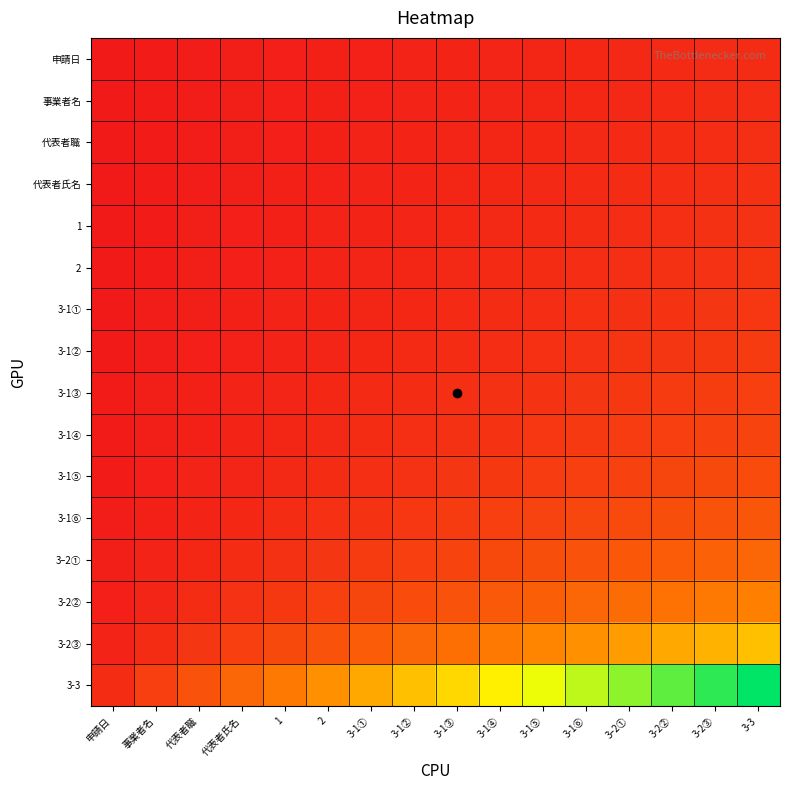

Reading right to left, list all the values displayed in this chart.

申請日: 3-3=1.0	3-2③=0.9	3-2②=0.9	3ｰ2①=0.8	3-1⑥=0.7	3-1⑤=0.7	3-1④=0.6	3-1③=0.6	3-1②=0.5	3-1①=0.4	2=0.4	1=0.3	代表者氏名=0.2	代表者職=0.2	事業者名=0.1	申請日=0.1
事業者名: 3-3=1.1	3-2③=1.0	3-2②=0.9	3ｰ2①=0.9	3-1⑥=0.8	3-1⑤=0.7	3-1④=0.7	3-1③=0.6	3-1②=0.5	3-1①=0.5	2=0.4	1=0.3	代表者氏名=0.3	代表者職=0.2	事業者名=0.1	申請日=0.1
代表者職: 3-3=1.1	3-2③=1.1	3-2②=1.0	3ｰ2①=0.9	3-1⑥=0.9	3-1⑤=0.8	3-1④=0.7	3-1③=0.6	3-1②=0.6	3-1①=0.5	2=0.4	1=0.4	代表者氏名=0.3	代表者職=0.2	事業者名=0.1	申請日=0.1
代表者氏名: 3-3=1.2	3-2③=1.2	3-2②=1.1	3ｰ2①=1.0	3-1⑥=0.9	3-1⑤=0.8	3-1④=0.8	3-1③=0.7	3-1②=0.6	3-1①=0.5	2=0.5	1=0.4	代表者氏名=0.3	代表者職=0.2	事業者名=0.2	申請日=0.1
1: 3-3=1.3	3-2③=1.2	3-2②=1.2	3ｰ2①=1.1	3-1⑥=1.0	3-1⑤=0.9	3-1④=0.8	3-1③=0.7	3-1②=0.7	3-1①=0.6	2=0.5	1=0.4	代表者氏名=0.3	代表者職=0.2	事業者名=0.2	申請日=0.1
2: 3-3=1.5	3-2③=1.4	3-2②=1.3	3ｰ2①=1.2	3-1⑥=1.1	3-1⑤=1.0	3-1④=0.9	3-1③=0.8	3-1②=0.7	3-1①=0.6	2=0.5	1=0.5	代表者氏名=0.4	代表者職=0.3	事業者名=0.2	申請日=0.1
3-1①: 3-3=1.6	3-2③=1.5	3-2②=1.4	3ｰ2①=1.3	3-1⑥=1.2	3-1⑤=1.1	3-1④=1.0	3-1③=0.9	3-1②=0.8	3-1①=0.7	2=0.6	1=0.5	代表者氏名=0.4	代表者職=0.3	事業者名=0.2	申請日=0.1
3-1②: 3-3=1.8	3-2③=1.7	3-2②=1.6	3ｰ2①=1.4	3-1⑥=1.3	3-1⑤=1.2	3-1④=1.1	3-1③=1.0	3-1②=0.9	3-1①=0.8	2=0.7	1=0.6	代表者氏名=0.4	代表者職=0.3	事業者名=0.2	申請日=0.1
3-1③: 3-3=2.0	3-2③=1.9	3-2②=1.7	3ｰ2①=1.6	3-1⑥=1.5	3-1⑤=1.4	3-1④=1.2	3-1③=1.1	3-1②=1.0	3-1①=0.9	2=0.7	1=0.6	代表者氏名=0.5	代表者職=0.4	事業者名=0.2	申請日=0.1
3-1④: 3-3=2.3	3-2③=2.1	3-2②=2.0	3ｰ2①=1.9	3-1⑥=1.7	3-1⑤=1.6	3-1④=1.4	3-1③=1.3	3-1②=1.1	3-1①=1.0	2=0.9	1=0.7	代表者氏名=0.6	代表者職=0.4	事業者名=0.3	申請日=0.1
3-1⑤: 3-3=2.7	3-2③=2.5	3-2②=2.3	3ｰ2①=2.2	3-1⑥=2.0	3-1⑤=1.8	3-1④=1.7	3-1③=1.5	3-1②=1.3	3-1①=1.2	2=1.0	1=0.8	代表者氏名=0.7	代表者職=0.5	事業者名=0.3	申請日=0.2
3-1⑥: 3-3=3.2	3-2③=3.0	3-2②=2.8	3ｰ2①=2.6	3-1⑥=2.4	3-1⑤=2.2	3-1④=2.0	3-1③=1.8	3-1②=1.6	3-1①=1.4	2=1.2	1=1.0	代表者氏名=0.8	代表者職=0.6	事業者名=0.4	申請日=0.2
3ｰ2①: 3-3=4.0	3-2③=3.7	3-2②=3.5	3ｰ2①=3.2	3-1⑥=3.0	3-1⑤=2.7	3-1④=2.5	3-1③=2.2	3-1②=2.0	3-1①=1.7	2=1.5	1=1.2	代表者氏名=1.0	代表者職=0.7	事業者名=0.5	申請日=0.2
3-2②: 3-3=5.3	3-2③=5.0	3-2②=4.7	3ｰ2①=4.3	3-1⑥=4.0	3-1⑤=3.7	3-1④=3.3	3-1③=3.0	3-1②=2.7	3-1①=2.3	2=2.0	1=1.7	代表者氏名=1.3	代表者職=1.0	事業者名=0.7	申請日=0.3
3-2③: 3-3=8.0	3-2③=7.5	3-2②=7.0	3ｰ2①=6.5	3-1⑥=6.0	3-1⑤=5.5	3-1④=5.0	3-1③=4.5	3-1②=4.0	3-1①=3.5	2=3.0	1=2.5	代表者氏名=2.0	代表者職=1.5	事業者名=1.0	申請日=0.5
3-3: 3-3=16.0	3-2③=15.0	3-2②=14.0	3ｰ2①=13.0	3-1⑥=12.0	3-1⑤=11.0	3-1④=10.0	3-1③=9.0	3-1②=8.0	3-1①=7.0	2=6.0	1=5.0	代表者氏名=4.0	代表者職=3.0	事業者名=2.0	申請日=1.0